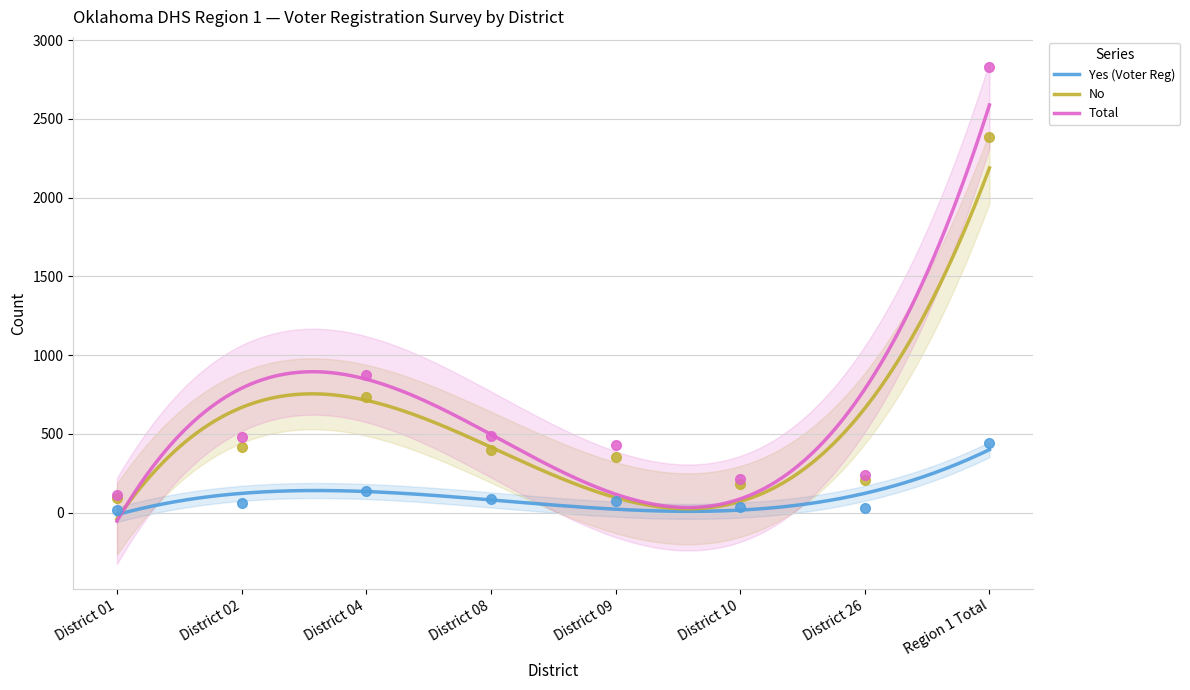

What is the approximate value of No at Region 1 Total, to the nearest 100?

2400